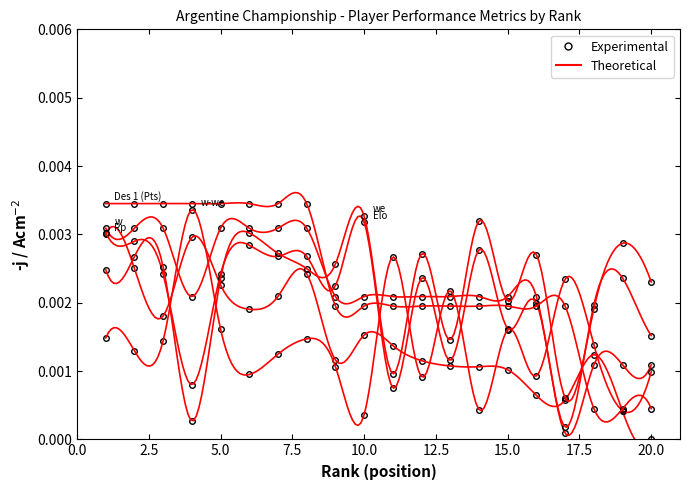

Which series has the widest spread of values?

Rp